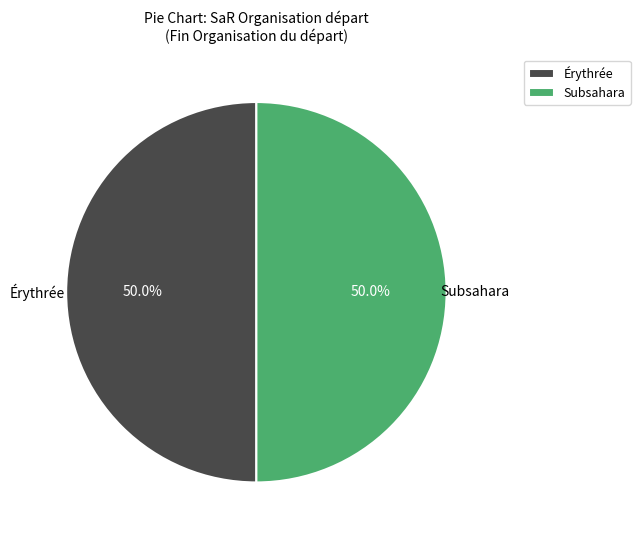

What is the ratio of the value at Érythrée to the value at Subsahara?

1.0